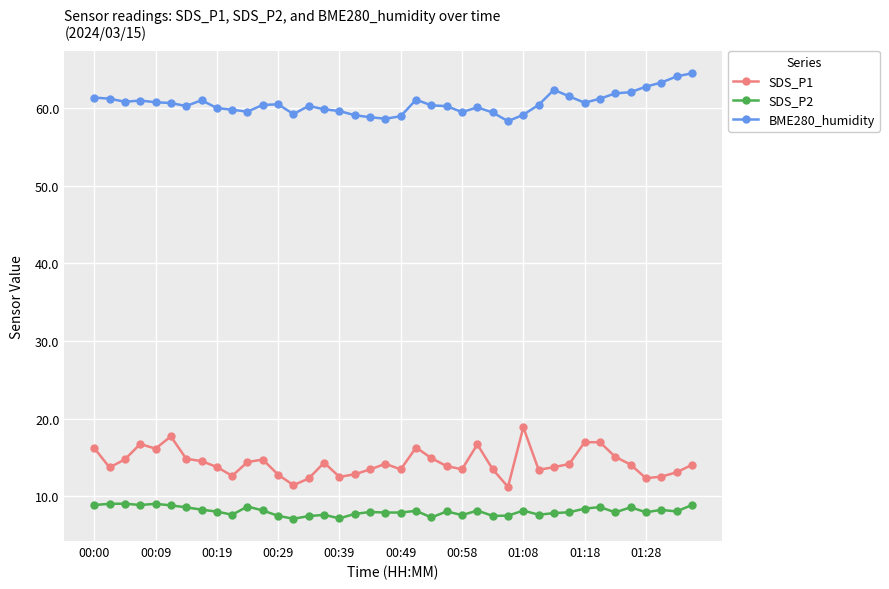

What is the sum of all SDS_P2 values?

324.6